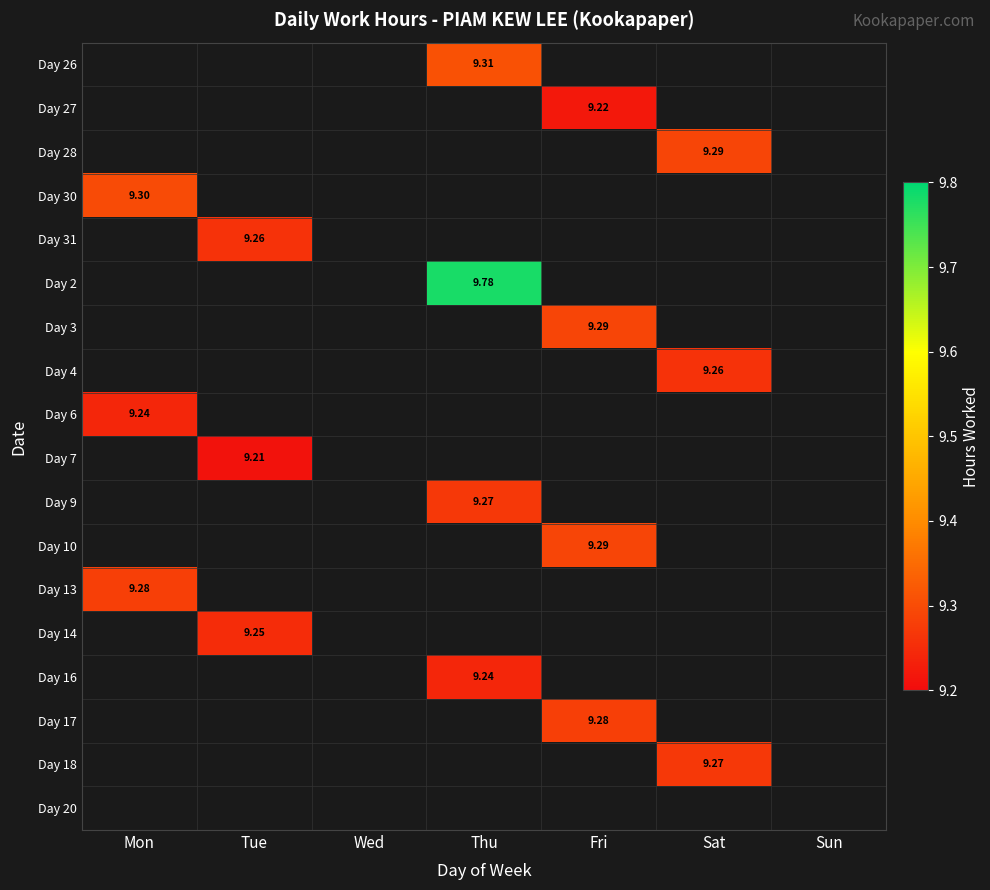

Rank the series at Thu from lowest to highest value.

Day 27, Day 28, Day 30, Day 31, Day 3, Day 4, Day 6, Day 7, Day 10, Day 13, Day 14, Day 17, Day 18, Day 20, Day 16, Day 9, Day 26, Day 2